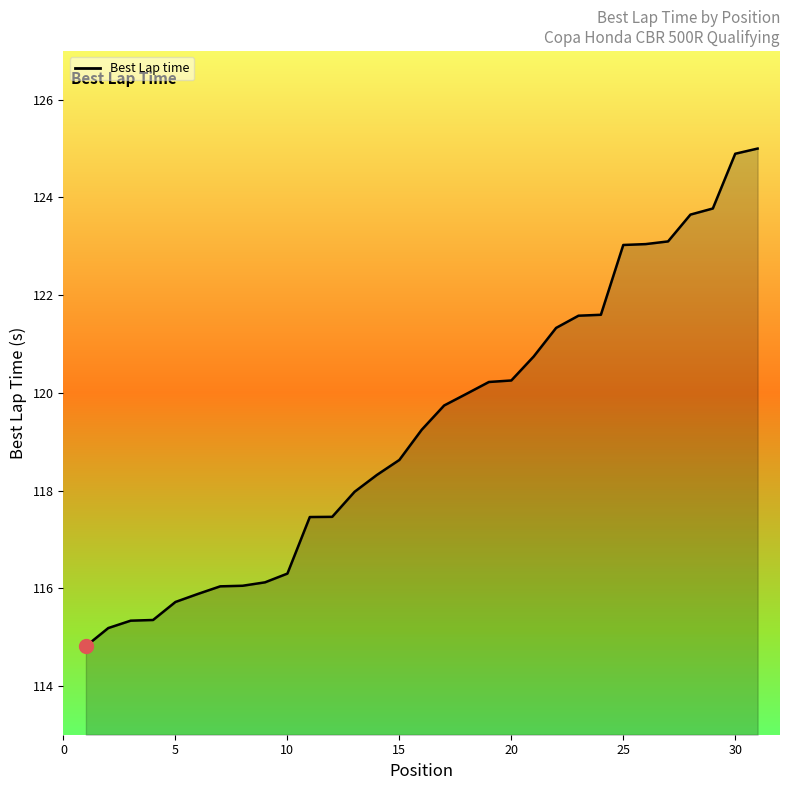

How many lines are shown in the chart?

1